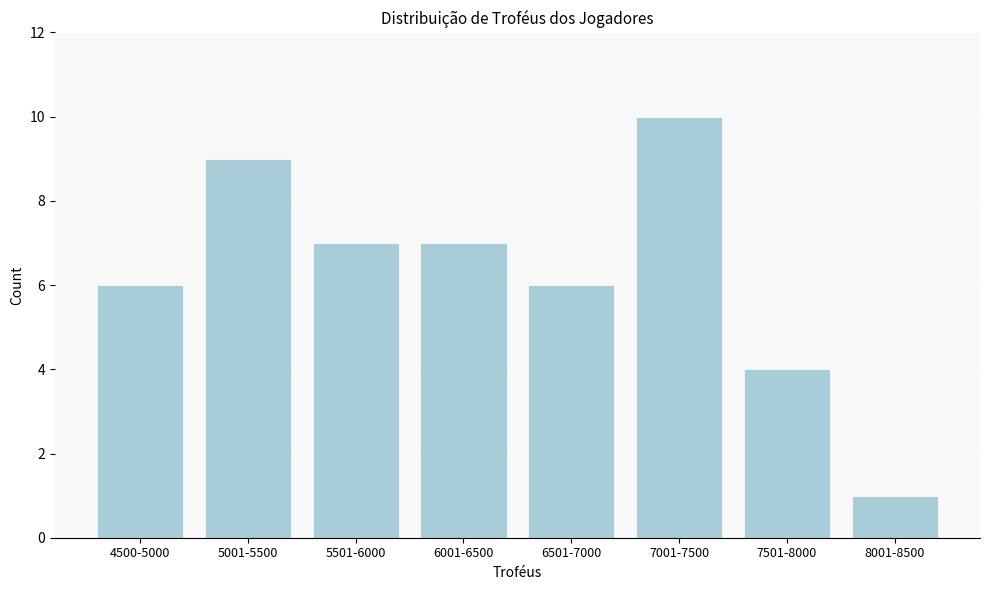

Reading right to left, list all the values displayed in this chart.

1	4	10	6	7	7	9	6